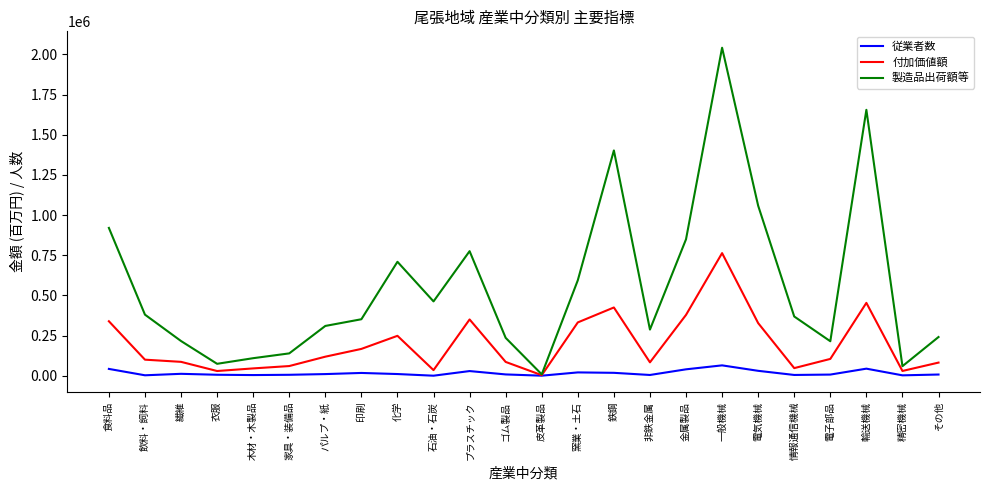

What is the average value of the 付加価値額 series?

196145